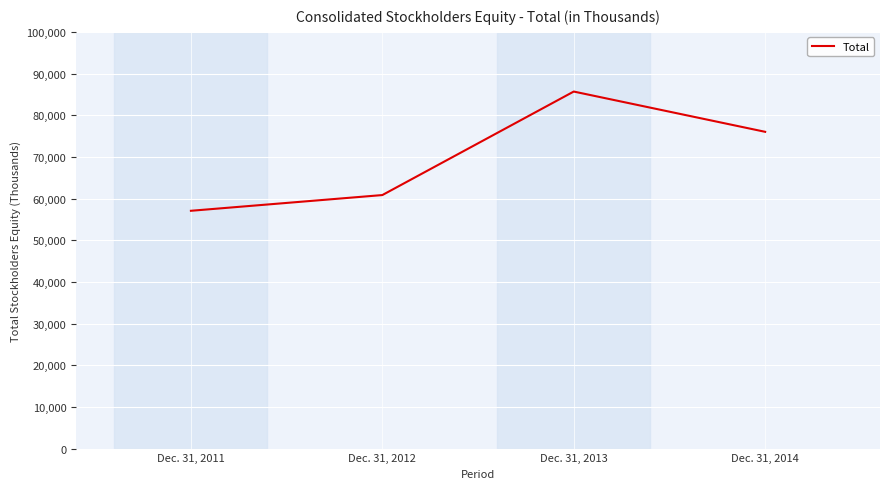

True or false: the data shows 24292 at Dec. 31, 2011.

False